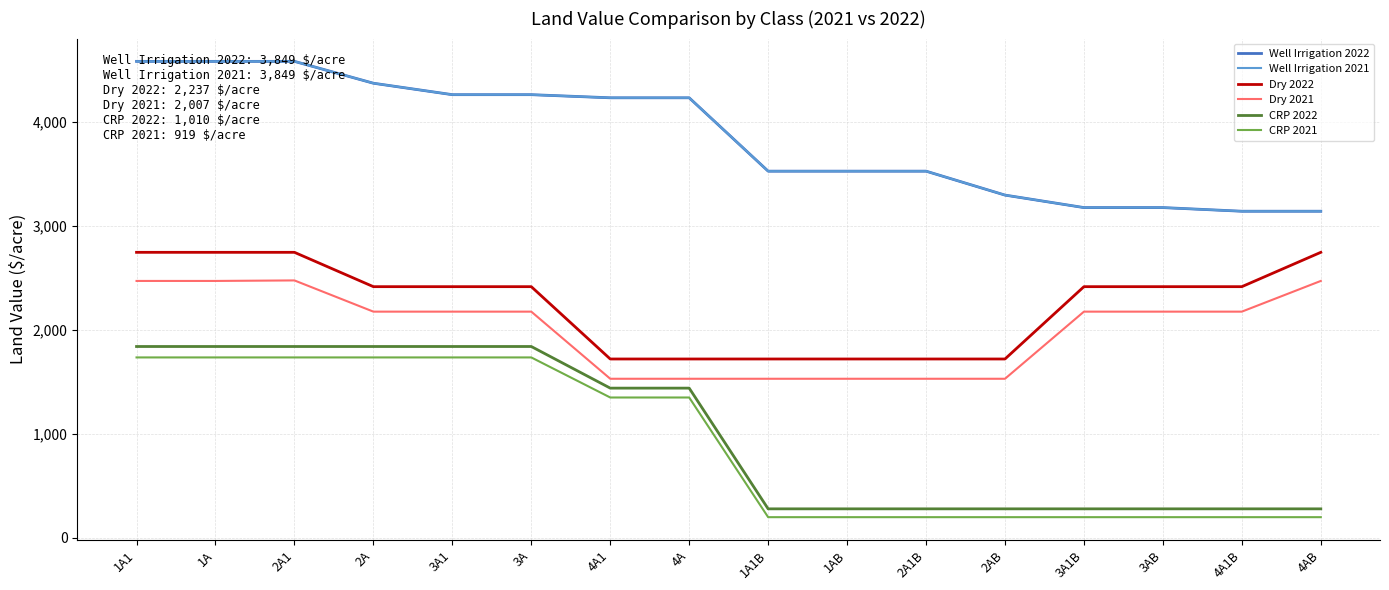

Rank the series by their maximum value, from highest to lowest.

Well Irrigation 2022, Well Irrigation 2021, Dry 2022, Dry 2021, CRP 2022, CRP 2021